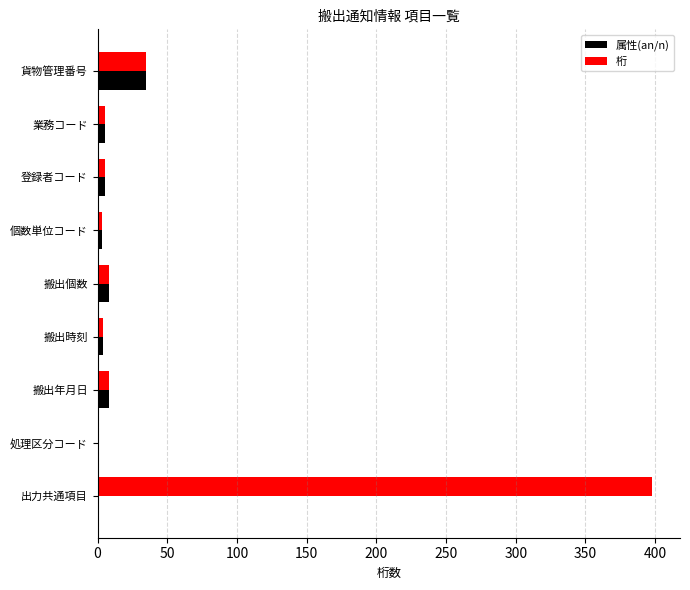

True or false: 属性(an/n) has a value of 51 at 貨物管理番号.

False